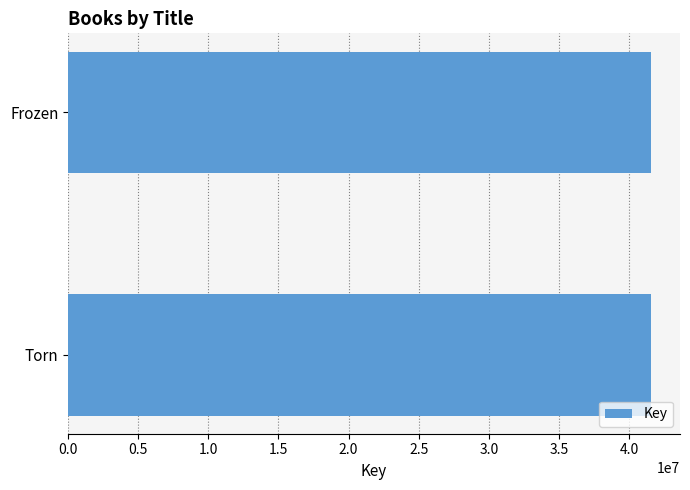

What is the sum of the values at Torn and Frozen?

83110851